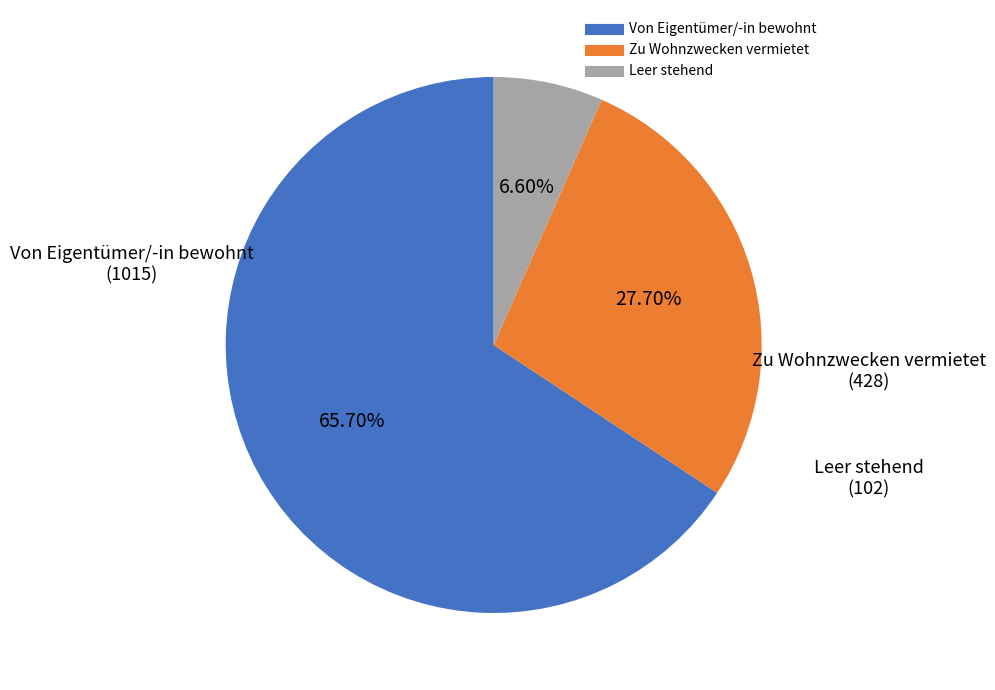

What is the largest slice in the pie chart?

Von Eigentümer/-in bewohnt